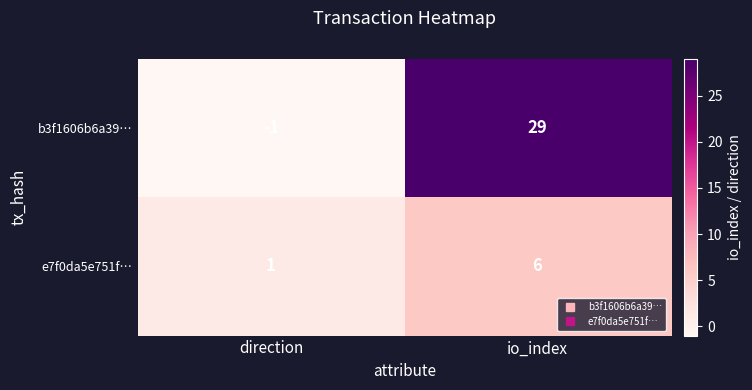

Between direction and io_index, which series saw the biggest shift?

b3f1606b6a39…